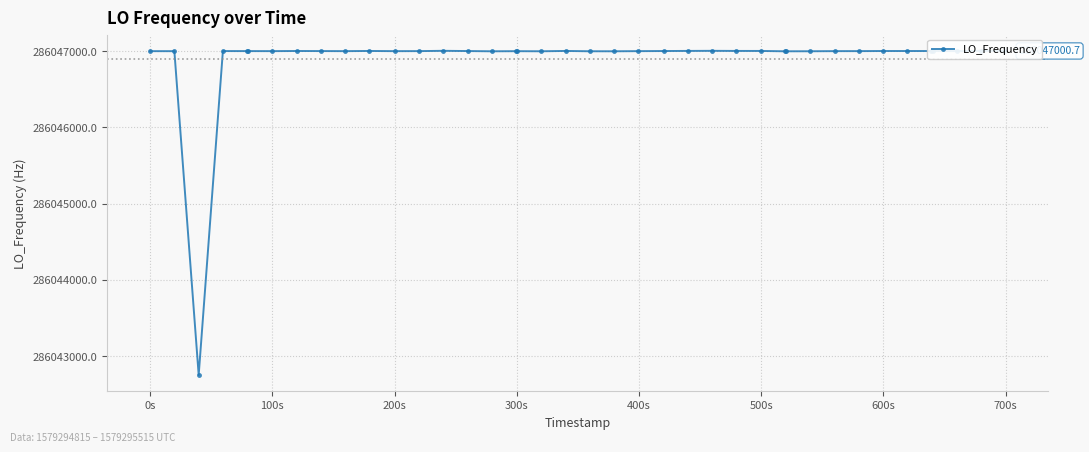

What is the minimum value shown in the chart?

286042750.9